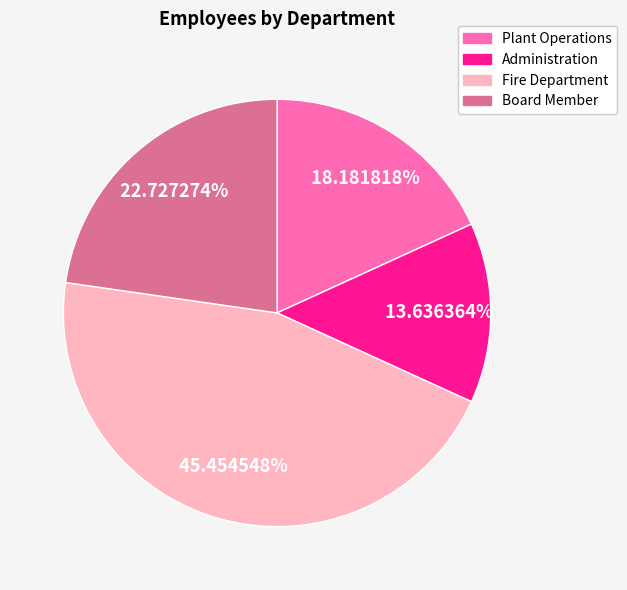

Does Fire Department represent more than half of the total?

No